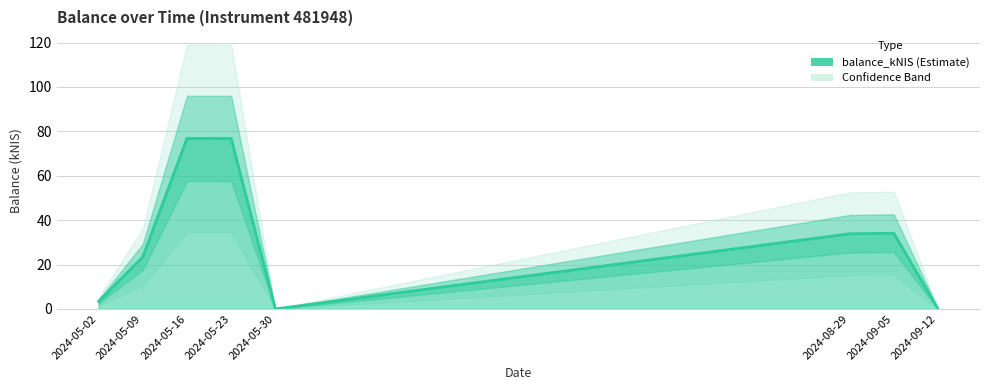

Rank the categories by value from highest to lowest.

2024-05-16, 2024-05-23, 2024-09-05, 2024-08-29, 2024-05-09, 2024-05-02, 2024-05-30, 2024-09-12